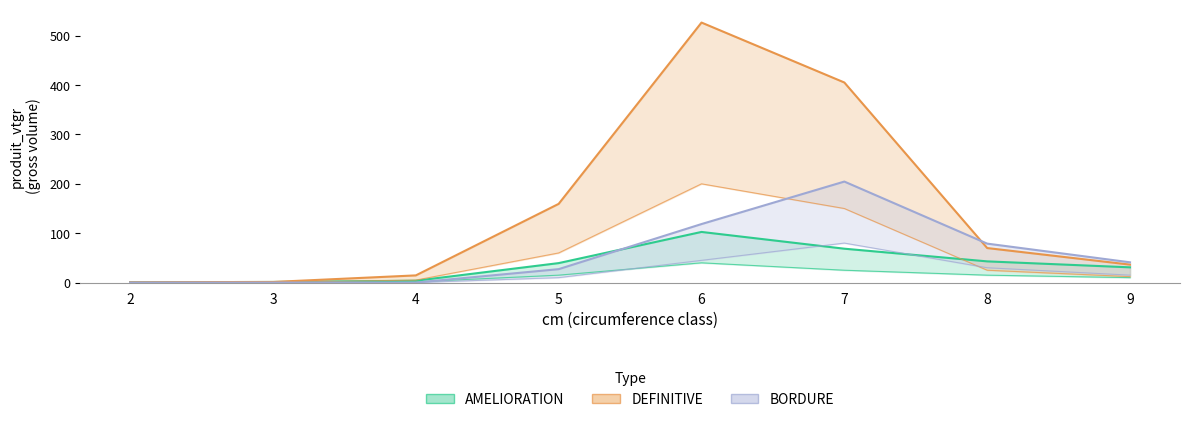

How many data points in DEFINITIVE are above 69?

4